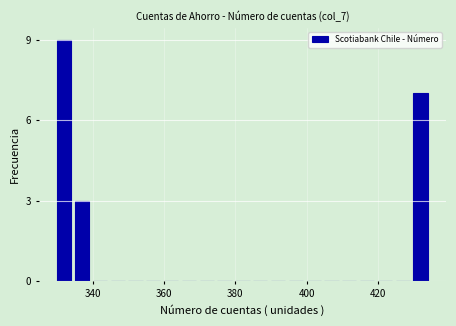

Read against the x-axis, roughly where is the centre of the tallest bar?

332